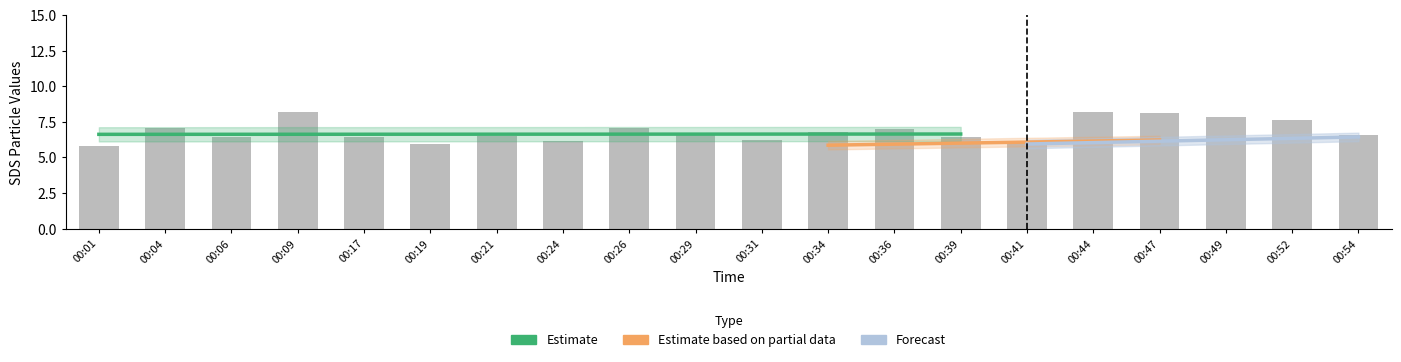

How many bars are there in total?

20